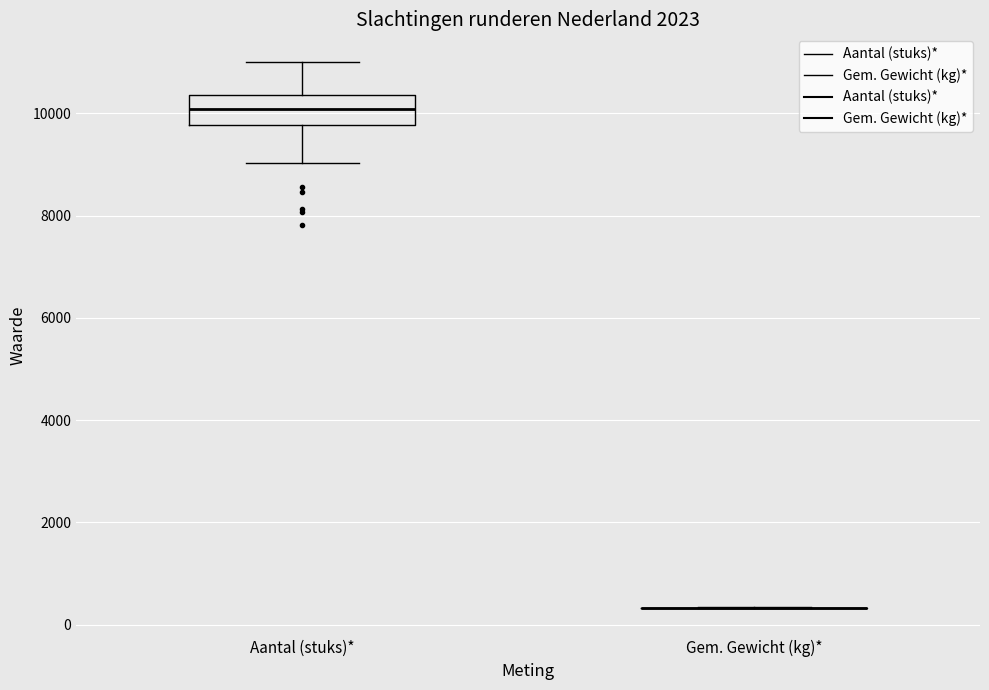

Comparing the boxes themselves (not the whiskers), which one is the tallest?

Aantal (stuks)*